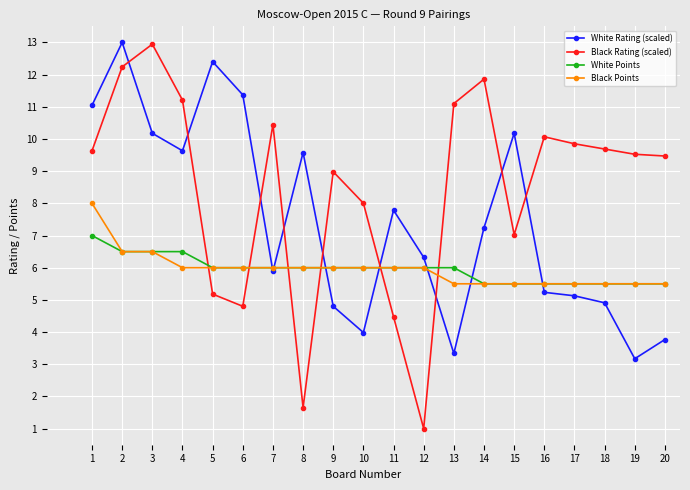

What is the sum of the Black Points values at 19 and 14?

11.0